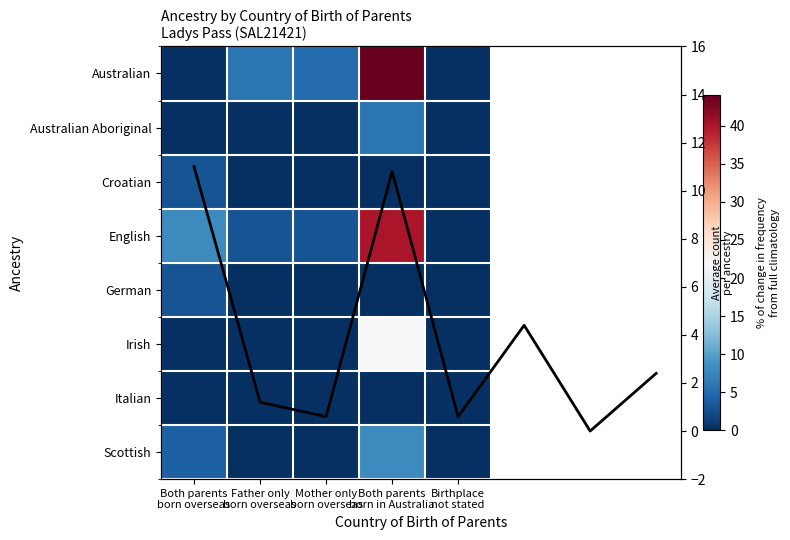

True or false: Australian Aboriginal has a value of 4 at Both parents
born overseas.

False